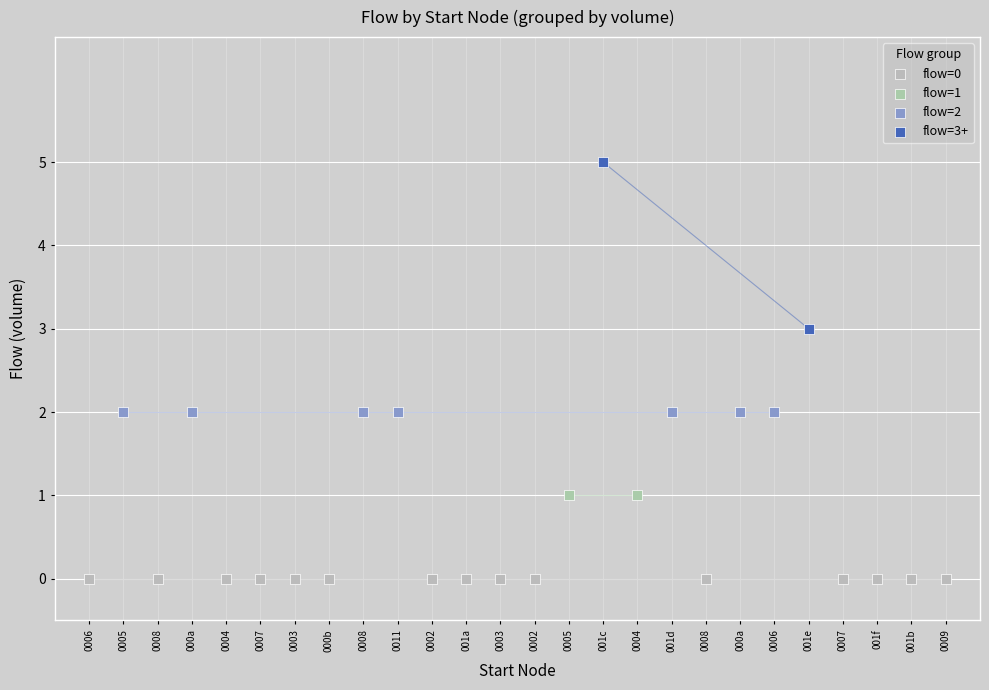

What are all the series names shown in the legend?

flow=0, flow=1, flow=2, flow=3+